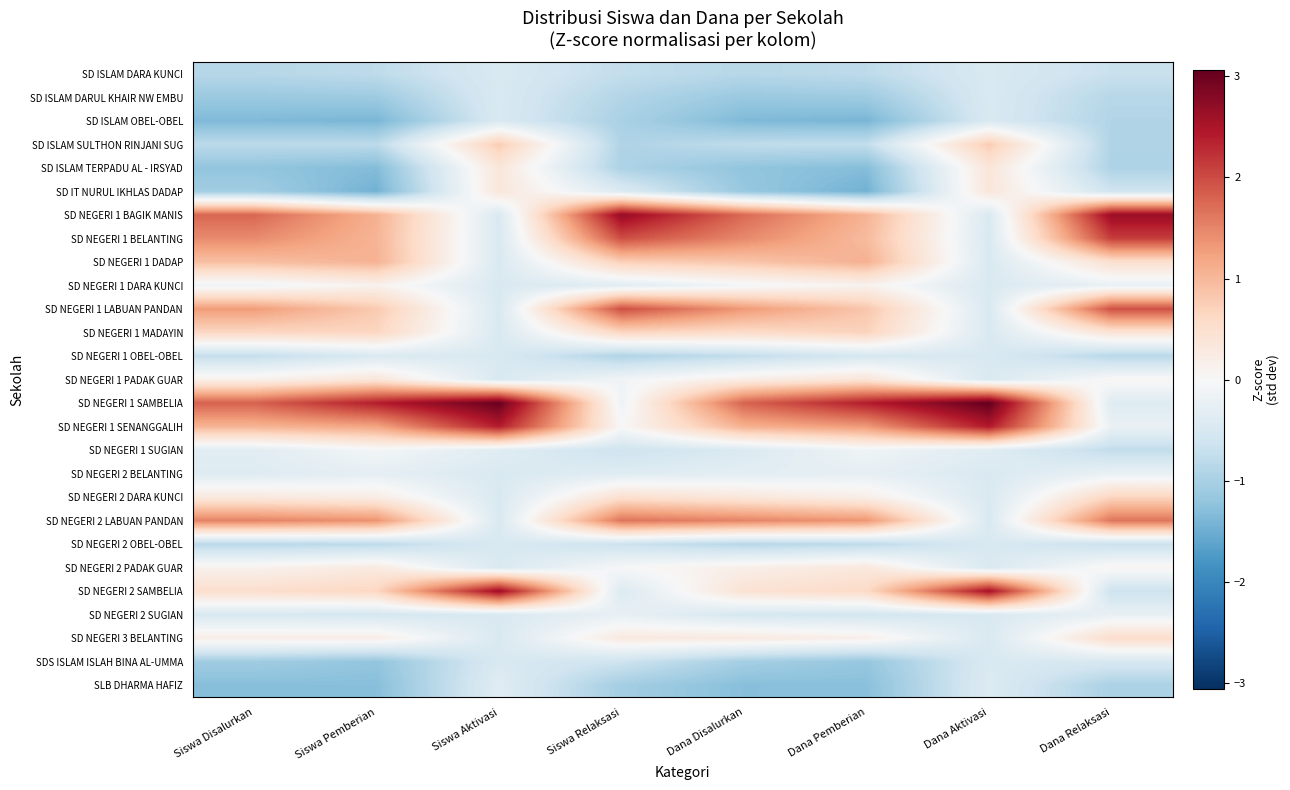

Reading left to right, extract all data points from this chart.

SD ISLAM DARA KUNCI: Siswa Disalurkan=-0.9	Siswa Pemberian=-0.8	Siswa Aktivasi=-0.5	Siswa Relaksasi=-0.7	Dana Disalurkan=-0.9	Dana Pemberian=-0.8	Dana Aktivasi=-0.5	Dana Relaksasi=-0.7
SD ISLAM DARUL KHAIR NW EMBU: Siswa Disalurkan=-1.1	Siswa Pemberian=-1.1	Siswa Aktivasi=-0.5	Siswa Relaksasi=-0.9	Dana Disalurkan=-1.1	Dana Pemberian=-1.1	Dana Aktivasi=-0.5	Dana Relaksasi=-0.9
SD ISLAM OBEL-OBEL: Siswa Disalurkan=-1.4	Siswa Pemberian=-1.4	Siswa Aktivasi=-0.5	Siswa Relaksasi=-1.0	Dana Disalurkan=-1.4	Dana Pemberian=-1.4	Dana Aktivasi=-0.5	Dana Relaksasi=-0.9
SD ISLAM SULTHON RINJANI SUG: Siswa Disalurkan=-0.8	Siswa Pemberian=-0.8	Siswa Aktivasi=0.8	Siswa Relaksasi=-0.9	Dana Disalurkan=-0.8	Dana Pemberian=-0.7	Dana Aktivasi=0.8	Dana Relaksasi=-0.9
SD ISLAM TERPADU AL - IRSYAD: Siswa Disalurkan=-1.2	Siswa Pemberian=-1.3	Siswa Aktivasi=0.4	Siswa Relaksasi=-1.0	Dana Disalurkan=-1.2	Dana Pemberian=-1.3	Dana Aktivasi=0.4	Dana Relaksasi=-0.9
SD IT NURUL IKHLAS DADAP: Siswa Disalurkan=-1.1	Siswa Pemberian=-1.5	Siswa Aktivasi=0.4	Siswa Relaksasi=-0.4	Dana Disalurkan=-1.2	Dana Pemberian=-1.5	Dana Aktivasi=0.4	Dana Relaksasi=-0.6
SD NEGERI 1 BAGIK MANIS: Siswa Disalurkan=1.8	Siswa Pemberian=1.1	Siswa Aktivasi=-0.5	Siswa Relaksasi=2.7	Dana Disalurkan=1.7	Dana Pemberian=1.1	Dana Aktivasi=-0.5	Dana Relaksasi=2.6
SD NEGERI 1 BELANTING: Siswa Disalurkan=1.4	Siswa Pemberian=1.0	Siswa Aktivasi=-0.5	Siswa Relaksasi=2.0	Dana Disalurkan=1.5	Dana Pemberian=1.0	Dana Aktivasi=-0.5	Dana Relaksasi=2.1
SD NEGERI 1 DADAP: Siswa Disalurkan=0.9	Siswa Pemberian=1.1	Siswa Aktivasi=-0.5	Siswa Relaksasi=0.7	Dana Disalurkan=0.9	Dana Pemberian=1.1	Dana Aktivasi=-0.5	Dana Relaksasi=0.5
SD NEGERI 1 DARA KUNCI: Siswa Disalurkan=-0.1	Siswa Pemberian=0.1	Siswa Aktivasi=-0.5	Siswa Relaksasi=-0.3	Dana Disalurkan=-0.1	Dana Pemberian=0.1	Dana Aktivasi=-0.5	Dana Relaksasi=-0.2
SD NEGERI 1 LABUAN PANDAN: Siswa Disalurkan=1.3	Siswa Pemberian=0.8	Siswa Aktivasi=-0.5	Siswa Relaksasi=2.0	Dana Disalurkan=1.3	Dana Pemberian=0.8	Dana Aktivasi=-0.5	Dana Relaksasi=2.0
SD NEGERI 1 MADAYIN: Siswa Disalurkan=0.6	Siswa Pemberian=0.7	Siswa Aktivasi=-0.5	Siswa Relaksasi=0.7	Dana Disalurkan=0.6	Dana Pemberian=0.7	Dana Aktivasi=-0.5	Dana Relaksasi=0.4
SD NEGERI 1 OBEL-OBEL: Siswa Disalurkan=-0.7	Siswa Pemberian=-0.5	Siswa Aktivasi=-0.5	Siswa Relaksasi=-0.9	Dana Disalurkan=-0.8	Dana Pemberian=-0.5	Dana Aktivasi=-0.5	Dana Relaksasi=-0.8
SD NEGERI 1 PADAK GUAR: Siswa Disalurkan=0.1	Siswa Pemberian=0.4	Siswa Aktivasi=-0.5	Siswa Relaksasi=-0.1	Dana Disalurkan=0.2	Dana Pemberian=0.4	Dana Aktivasi=-0.5	Dana Relaksasi=0.0
SD NEGERI 1 SAMBELIA: Siswa Disalurkan=1.8	Siswa Pemberian=2.4	Siswa Aktivasi=3.0	Siswa Relaksasi=-0.1	Dana Disalurkan=1.8	Dana Pemberian=2.4	Dana Aktivasi=3.1	Dana Relaksasi=-0.4
SD NEGERI 1 SENANGGALIH: Siswa Disalurkan=1.0	Siswa Pemberian=1.2	Siswa Aktivasi=2.4	Siswa Relaksasi=0.0	Dana Disalurkan=1.1	Dana Pemberian=1.3	Dana Aktivasi=2.4	Dana Relaksasi=-0.2
SD NEGERI 1 SUGIAN: Siswa Disalurkan=-0.3	Siswa Pemberian=-0.1	Siswa Aktivasi=-0.4	Siswa Relaksasi=-0.6	Dana Disalurkan=-0.4	Dana Pemberian=-0.1	Dana Aktivasi=-0.4	Dana Relaksasi=-0.8
SD NEGERI 2 BELANTING: Siswa Disalurkan=-0.4	Siswa Pemberian=-0.3	Siswa Aktivasi=-0.5	Siswa Relaksasi=-0.4	Dana Disalurkan=-0.3	Dana Pemberian=-0.3	Dana Aktivasi=-0.5	Dana Relaksasi=-0.2
SD NEGERI 2 DARA KUNCI: Siswa Disalurkan=0.3	Siswa Pemberian=0.2	Siswa Aktivasi=-0.5	Siswa Relaksasi=0.5	Dana Disalurkan=0.3	Dana Pemberian=0.2	Dana Aktivasi=-0.5	Dana Relaksasi=0.7
SD NEGERI 2 LABUAN PANDAN: Siswa Disalurkan=1.5	Siswa Pemberian=1.4	Siswa Aktivasi=-0.5	Siswa Relaksasi=1.6	Dana Disalurkan=1.5	Dana Pemberian=1.4	Dana Aktivasi=-0.5	Dana Relaksasi=1.6
SD NEGERI 2 OBEL-OBEL: Siswa Disalurkan=-0.8	Siswa Pemberian=-0.8	Siswa Aktivasi=-0.5	Siswa Relaksasi=-0.7	Dana Disalurkan=-0.9	Dana Pemberian=-0.8	Dana Aktivasi=-0.5	Dana Relaksasi=-0.7
SD NEGERI 2 PADAK GUAR: Siswa Disalurkan=0.1	Siswa Pemberian=0.3	Siswa Aktivasi=-0.5	Siswa Relaksasi=-0.0	Dana Disalurkan=0.2	Dana Pemberian=0.3	Dana Aktivasi=-0.5	Dana Relaksasi=0.1
SD NEGERI 2 SAMBELIA: Siswa Disalurkan=0.5	Siswa Pemberian=0.7	Siswa Aktivasi=2.6	Siswa Relaksasi=-0.4	Dana Disalurkan=0.4	Dana Pemberian=0.6	Dana Aktivasi=2.5	Dana Relaksasi=-0.6
SD NEGERI 2 SUGIAN: Siswa Disalurkan=-0.5	Siswa Pemberian=-0.5	Siswa Aktivasi=-0.5	Siswa Relaksasi=-0.2	Dana Disalurkan=-0.5	Dana Pemberian=-0.6	Dana Aktivasi=-0.5	Dana Relaksasi=-0.2
SD NEGERI 3 BELANTING: Siswa Disalurkan=0.2	Siswa Pemberian=0.2	Siswa Aktivasi=-0.5	Siswa Relaksasi=0.3	Dana Disalurkan=0.3	Dana Pemberian=0.2	Dana Aktivasi=-0.5	Dana Relaksasi=0.5
SDS ISLAM ISLAH BINA AL-UMMA: Siswa Disalurkan=-1.1	Siswa Pemberian=-1.2	Siswa Aktivasi=-0.5	Siswa Relaksasi=-0.6	Dana Disalurkan=-1.0	Dana Pemberian=-1.2	Dana Aktivasi=-0.5	Dana Relaksasi=-0.5
SLB DHARMA HAFIZ: Siswa Disalurkan=-1.3	Siswa Pemberian=-1.3	Siswa Aktivasi=-0.4	Siswa Relaksasi=-1.0	Dana Disalurkan=-1.3	Dana Pemberian=-1.3	Dana Aktivasi=-0.4	Dana Relaksasi=-1.0